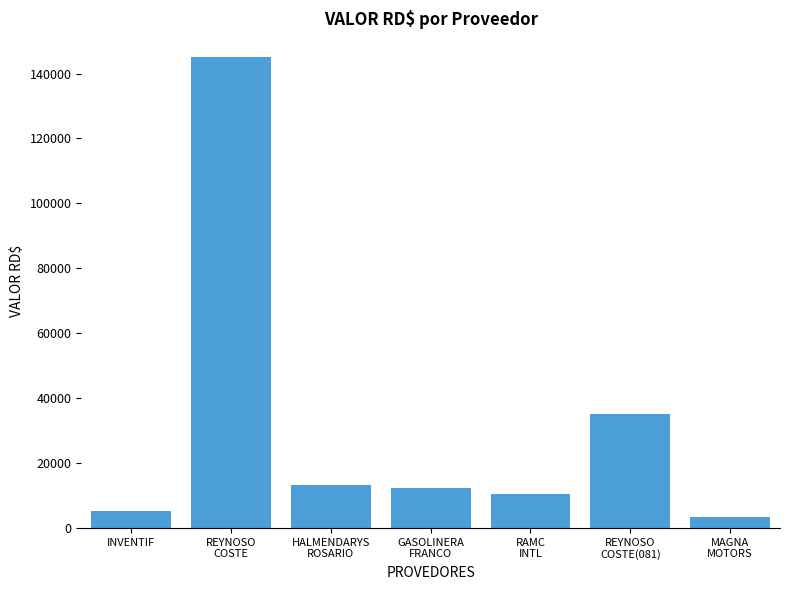

What is the difference between the maximum and minimum values?

141767.3